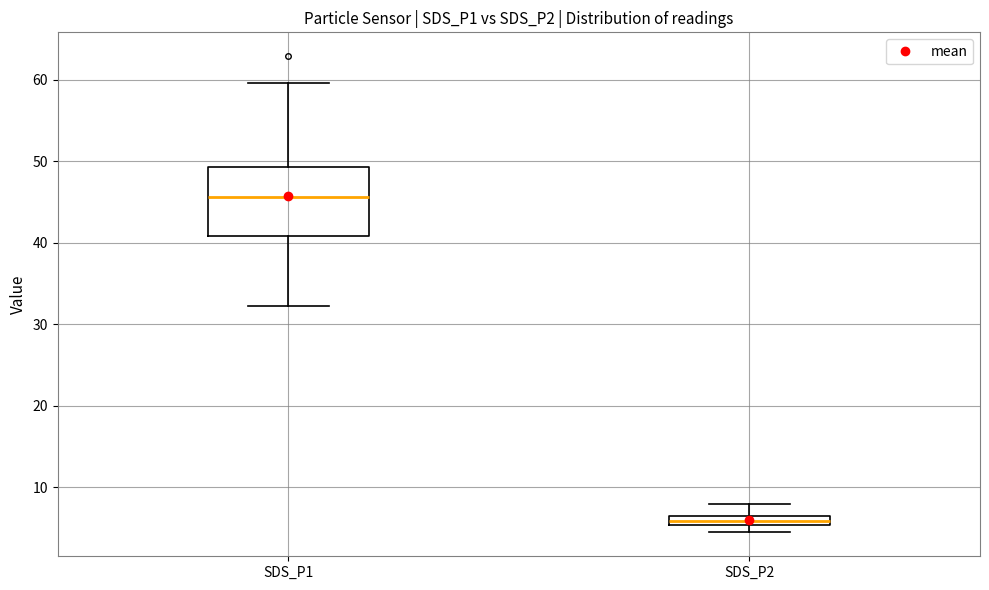

Which box is the tallest, from its lower edge to its upper edge?

SDS_P1